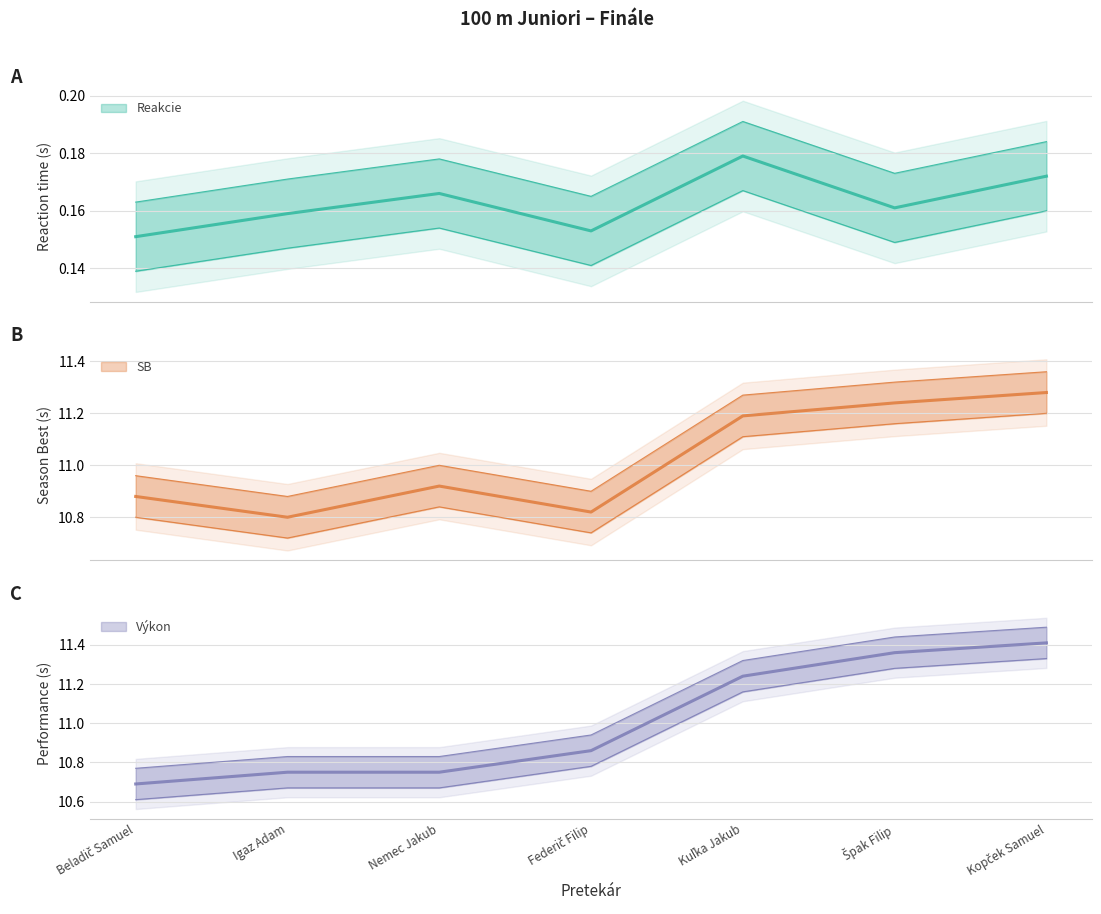

Reading right to left, what are all the values shown in this chart?

Reakcie: 0.2	0.2	0.2	0.2	0.2	0.2	0.2
SB: 11.3	11.2	11.2	10.8	10.9	10.8	10.9
Výkon: 11.4	11.4	11.2	10.9	10.8	10.8	10.7